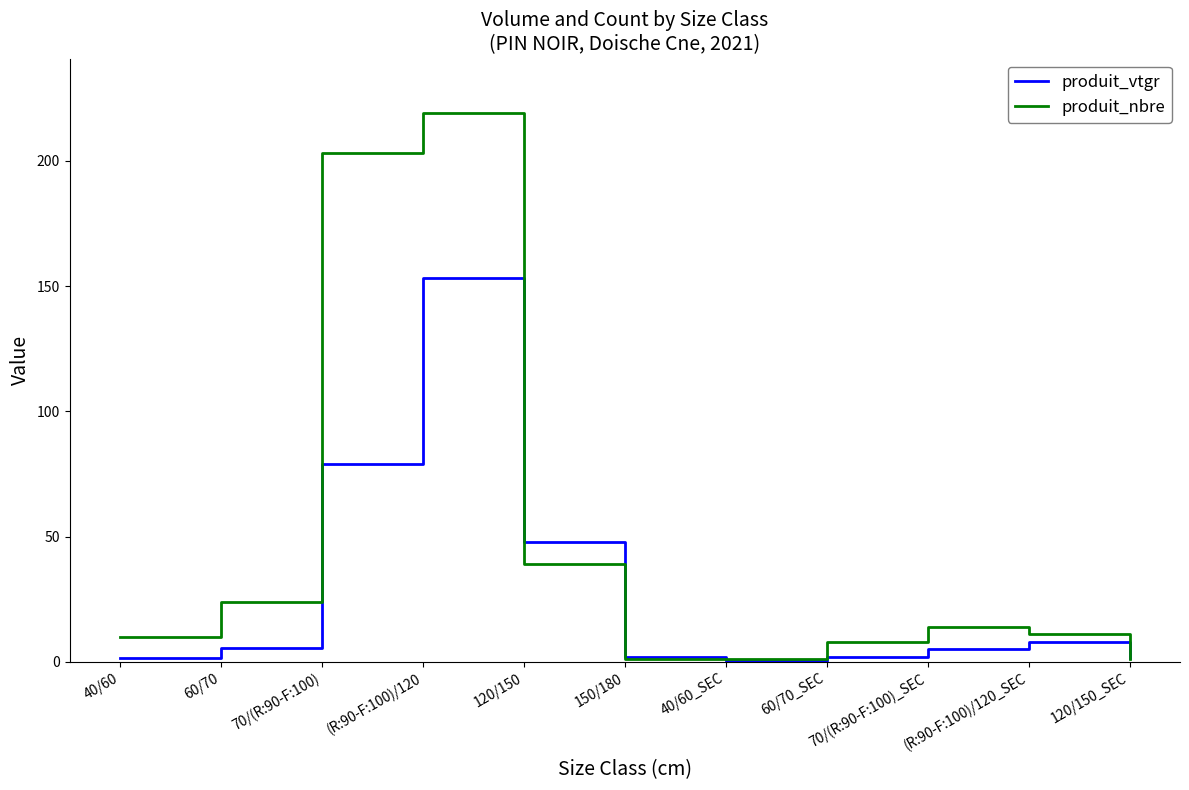

At how many categories does at least one series exceed 64?

2